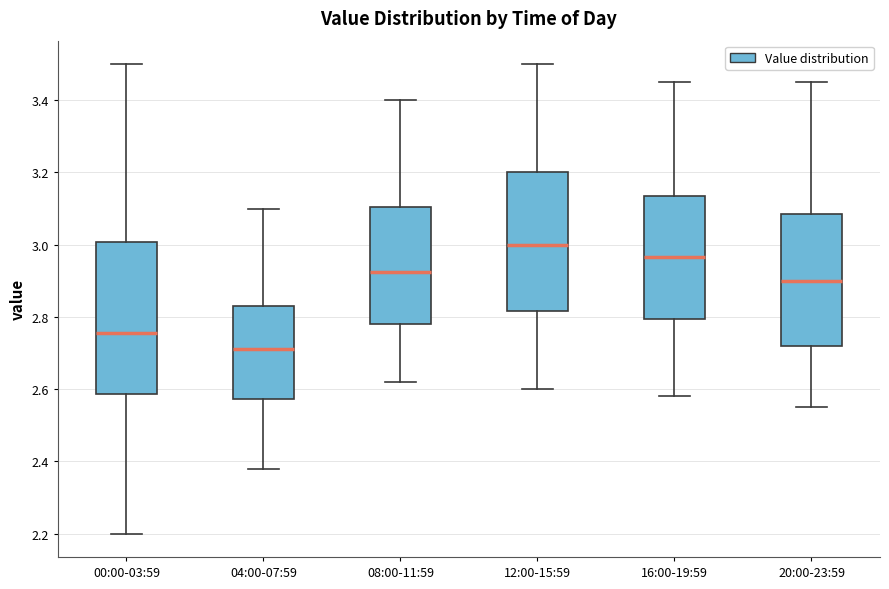

Reading left to right, read every box against the y-axis: the position of its median line, the range the box covers, and the ends of its whiskers. The values are not printed on the chart, so give them approximately, as read against the axis.

00:00-03:59: median 2.76, box 2.58 to 3.00, whiskers 2.20 to 3.50
04:00-07:59: median 2.72, box 2.58 to 2.84, whiskers 2.38 to 3.10
08:00-11:59: median 2.92, box 2.78 to 3.10, whiskers 2.62 to 3.40
12:00-15:59: median 3.00, box 2.82 to 3.20, whiskers 2.60 to 3.50
16:00-19:59: median 2.96, box 2.80 to 3.14, whiskers 2.58 to 3.46
20:00-23:59: median 2.90, box 2.72 to 3.08, whiskers 2.56 to 3.46